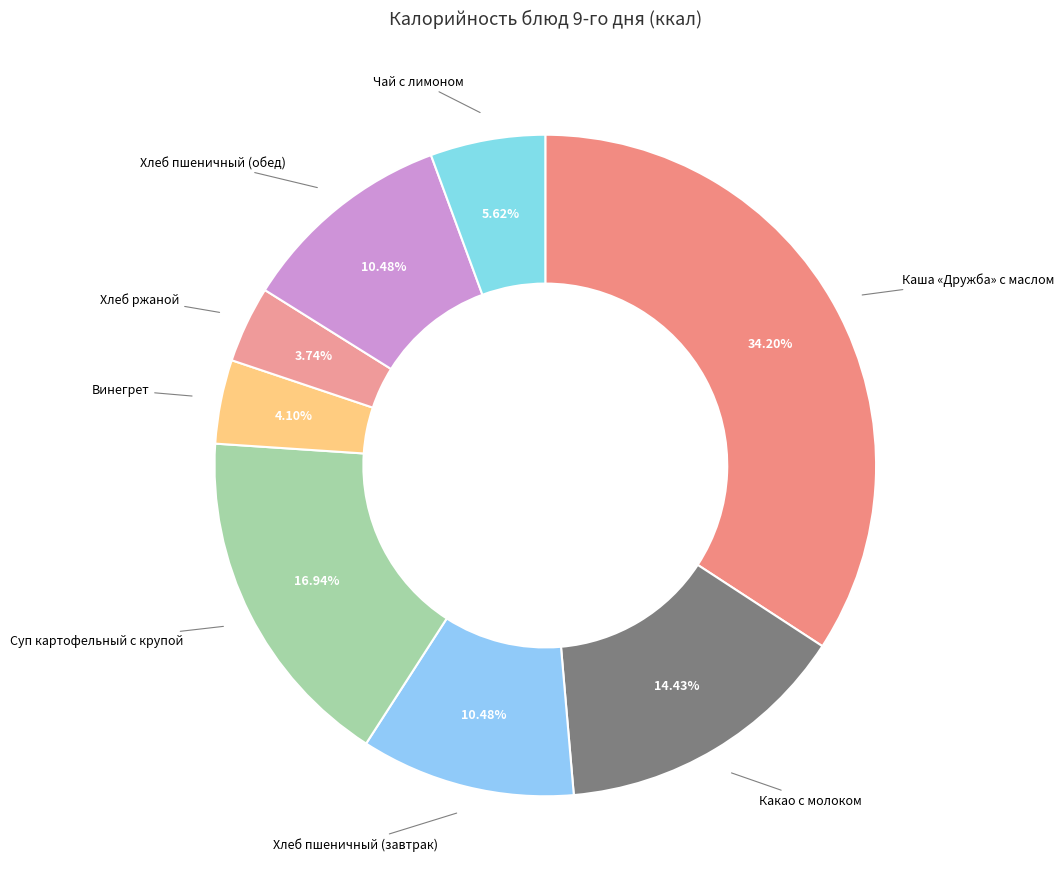

Count the number of slices in the pie.

8